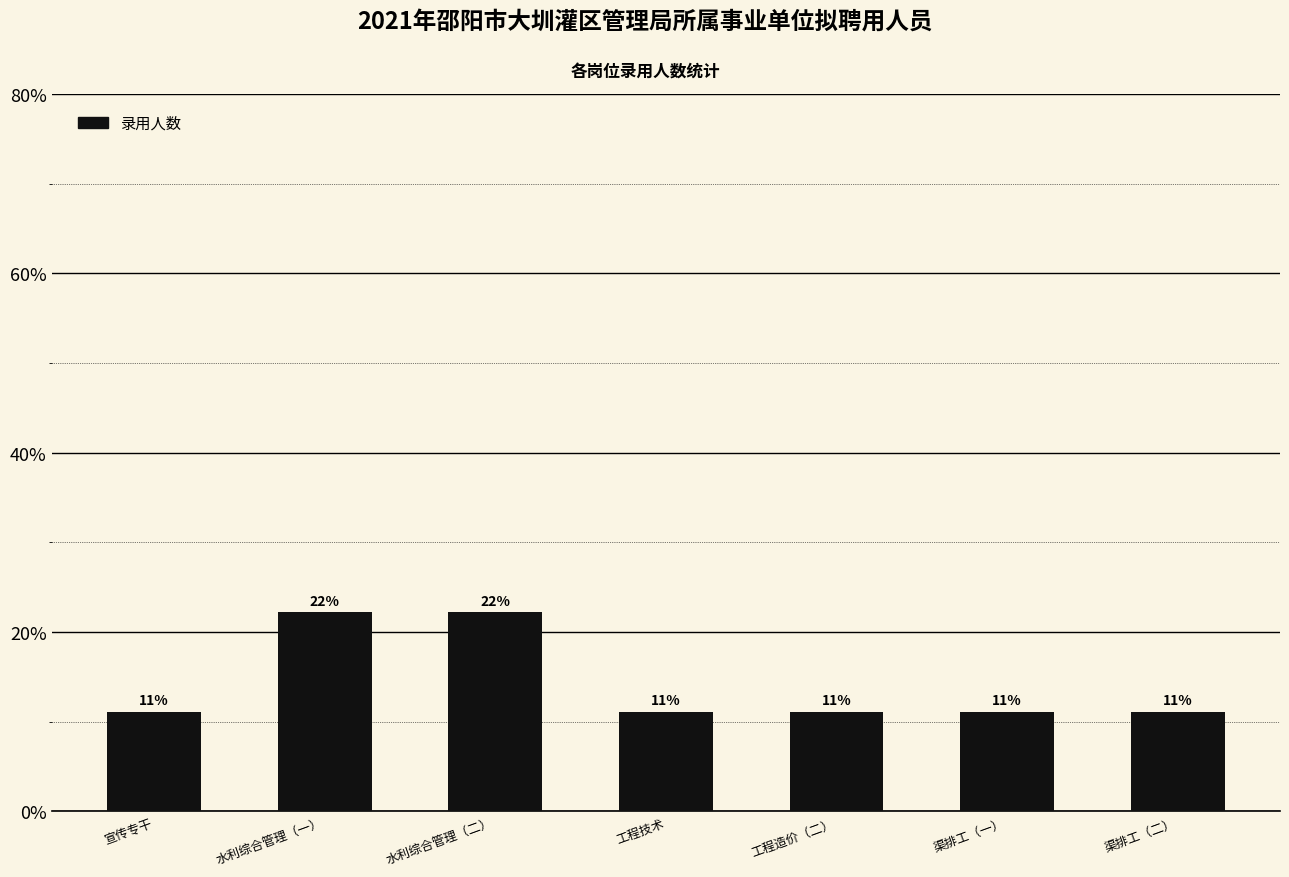

How many bars are there in total?

7